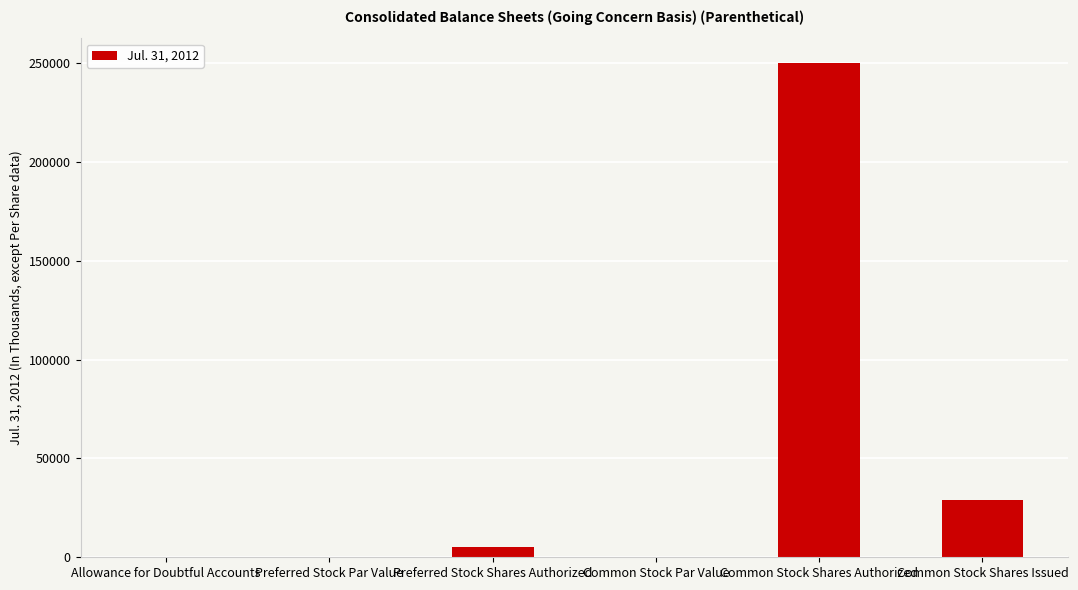

Are the bars horizontal?

No